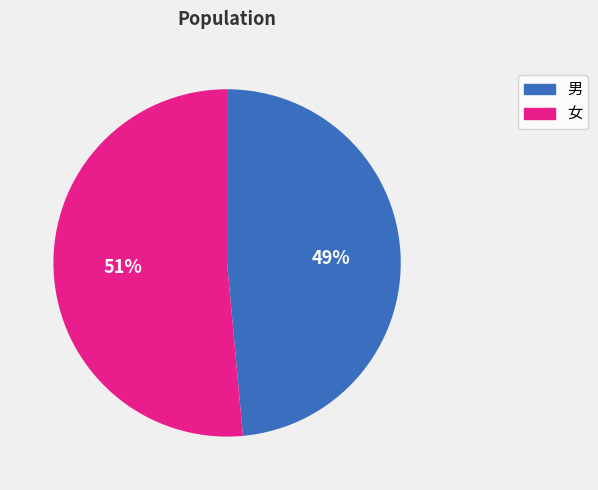

To the nearest percent, what is the average slice percentage?

50%